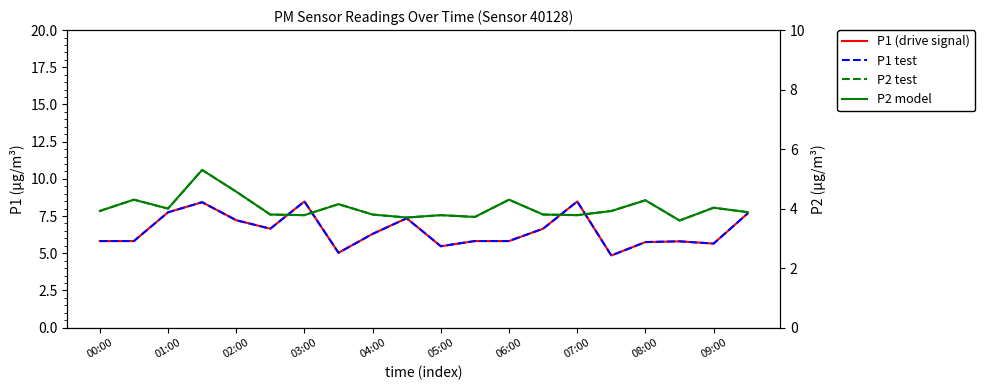

What is the difference between the maximum and minimum values in the P2 test series?

1.7